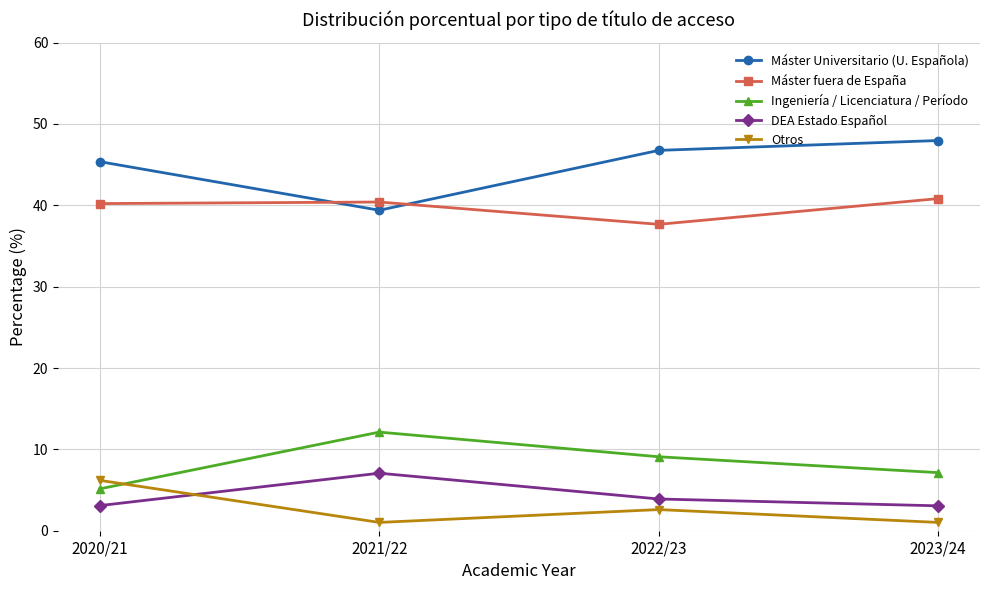

What are all the series names shown in the legend?

Máster Universitario (U. Española), Máster fuera de España, Ingeniería / Licenciatura / Período, DEA Estado Español, Otros